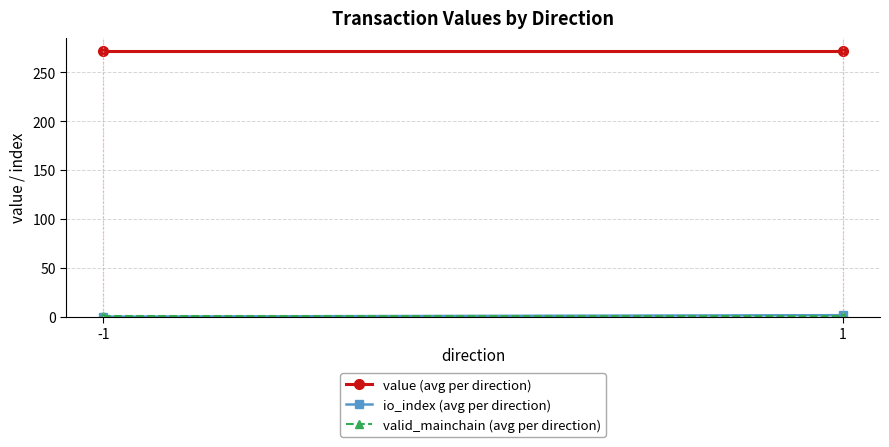

The value of valid_mainchain (avg per direction) at -1 is 1.7. True or false?

False